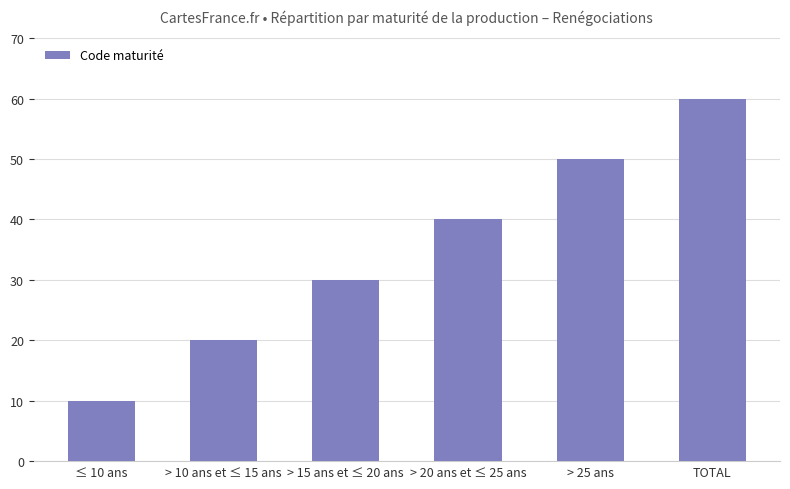

Reading left to right, what are all the values shown in this chart?

≤ 10 ans=10	> 10 ans et ≤ 15 ans=20	> 15 ans et ≤ 20 ans=30	> 20 ans et ≤ 25 ans=40	> 25 ans=50	TOTAL=60